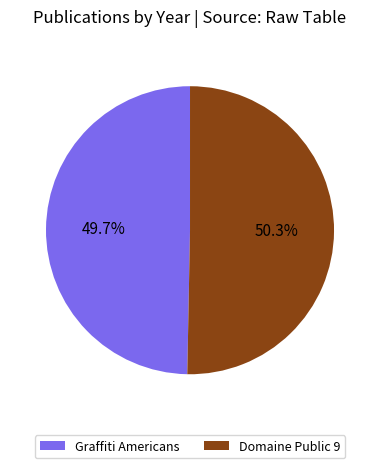

To the nearest percent, what is the difference between the Graffiti Americans and Domaine Public 9 slice percentages?

1%